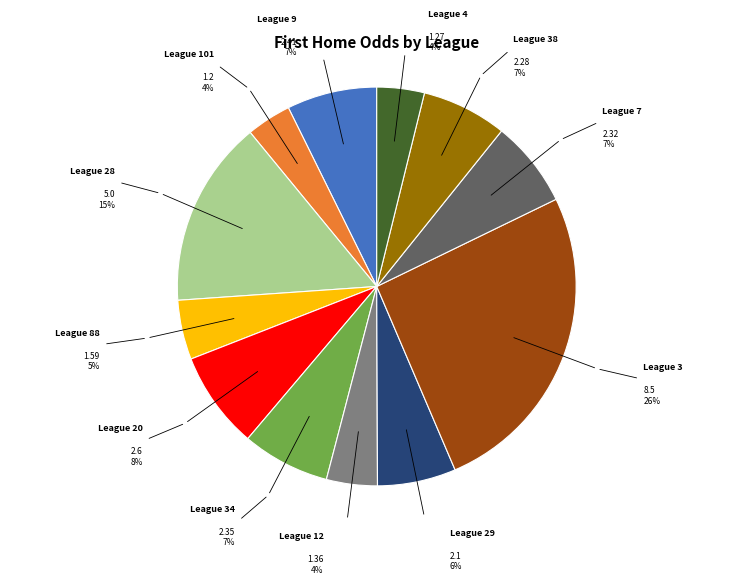

Count the number of slices in the pie.

12